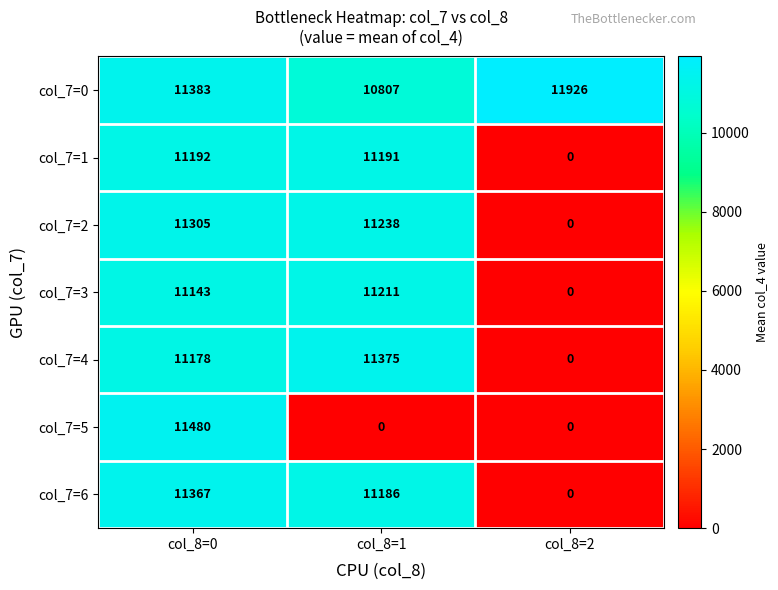

At which category is the sum across all series the highest?

col_8=0